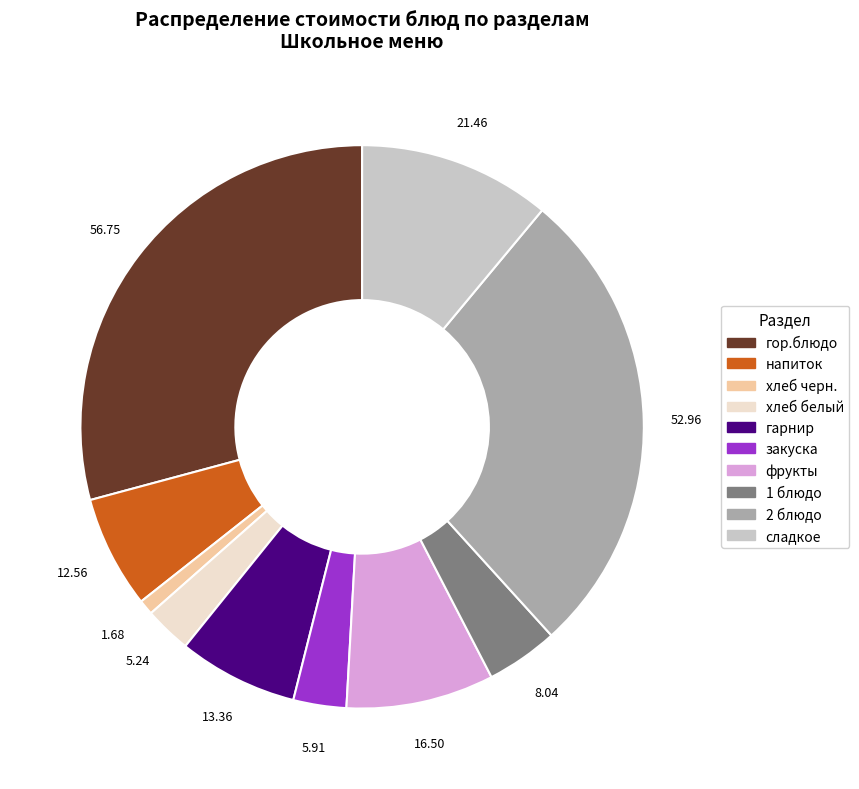

Do фрукты and хлеб белый together represent more than half of the pie?

No